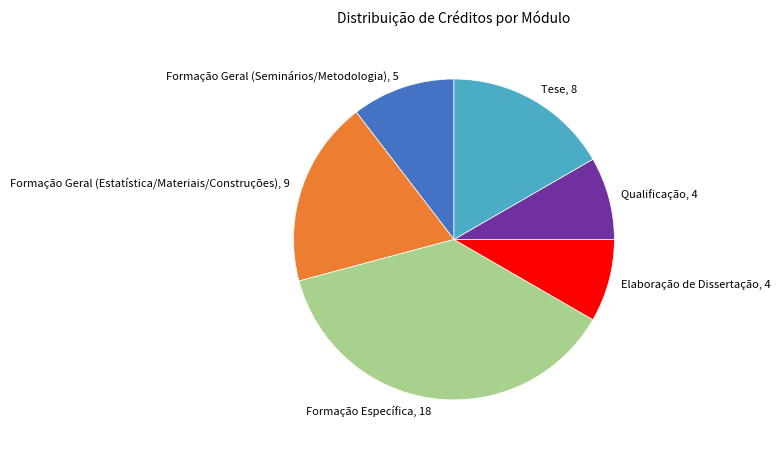

Is there any slice that represents more than half of the pie?

No